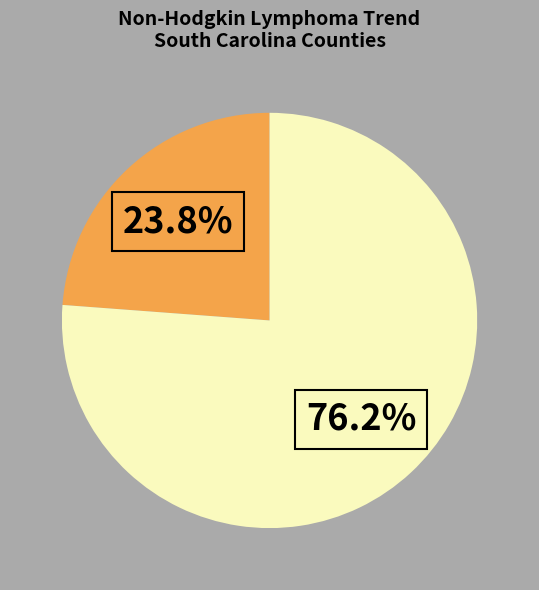

Does any single category account for the majority?

Yes